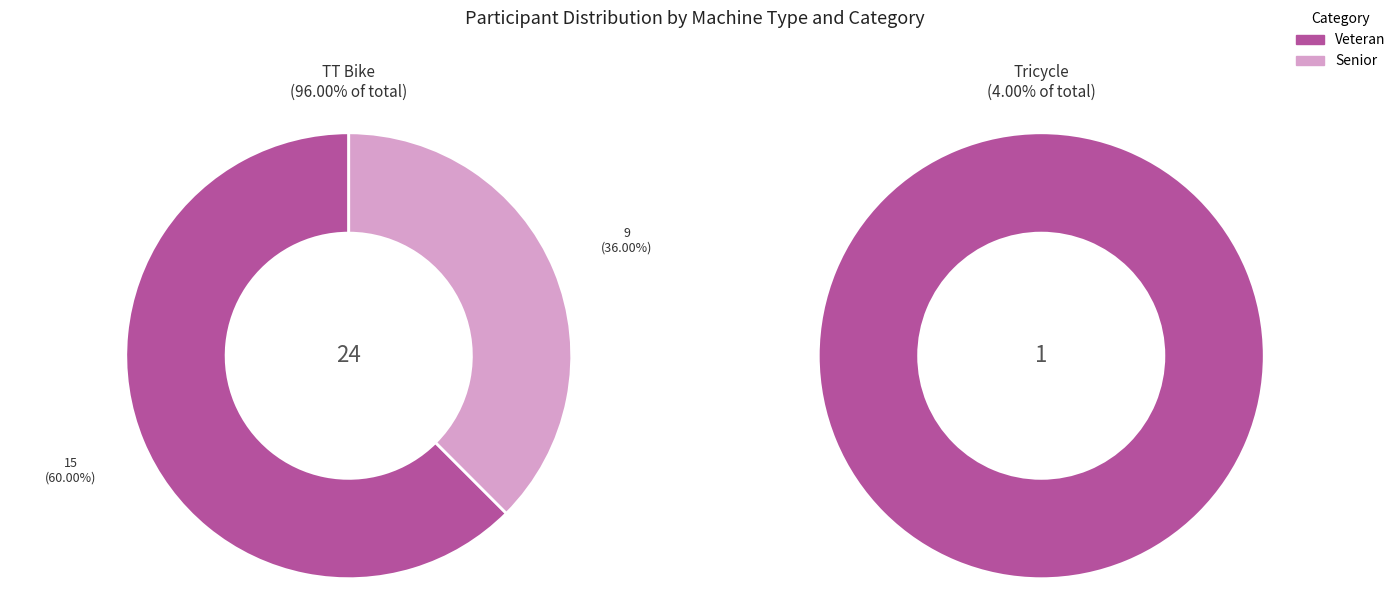

What percentage is the TT Bike slice, to the nearest percent?

96%